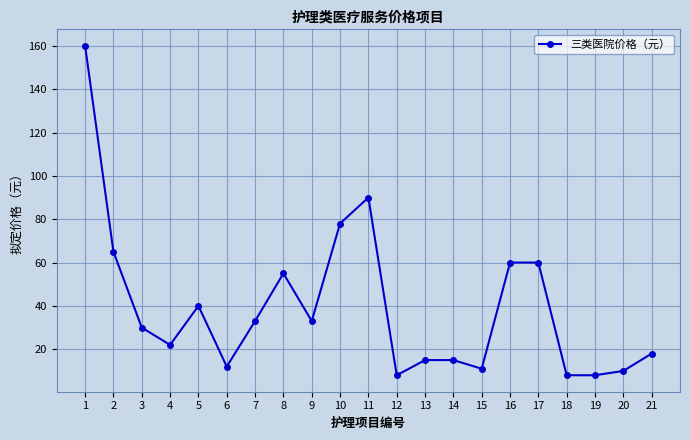

At which category does the data reach its first local peak?

5